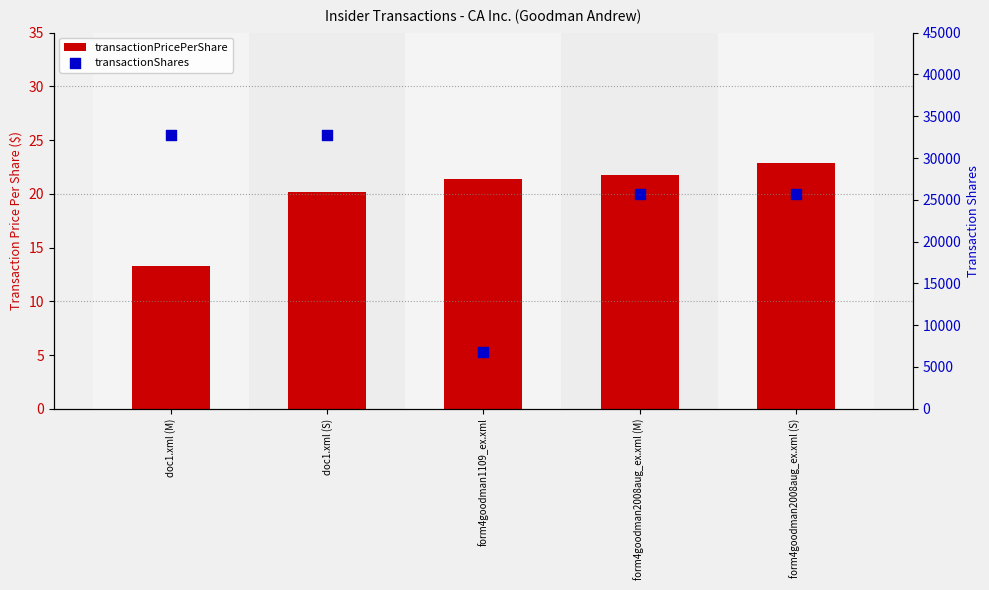

Which series reaches the maximum Y coordinate?

transactionShares